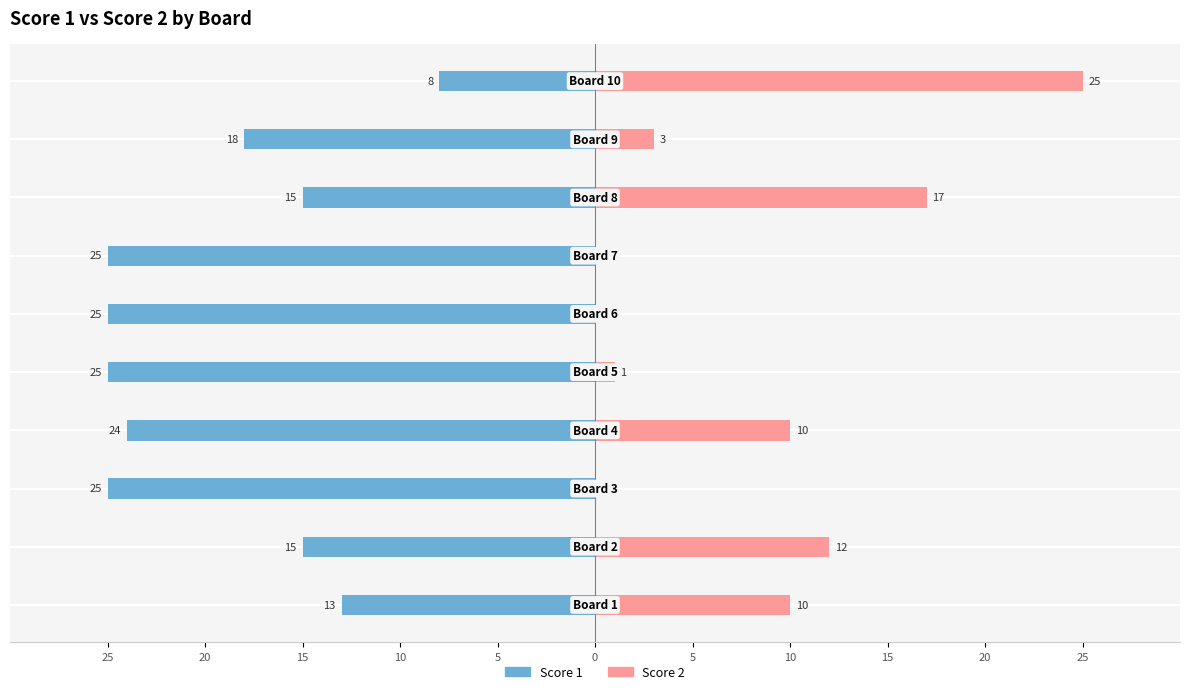

What is the minimum value shown in the chart?

-25